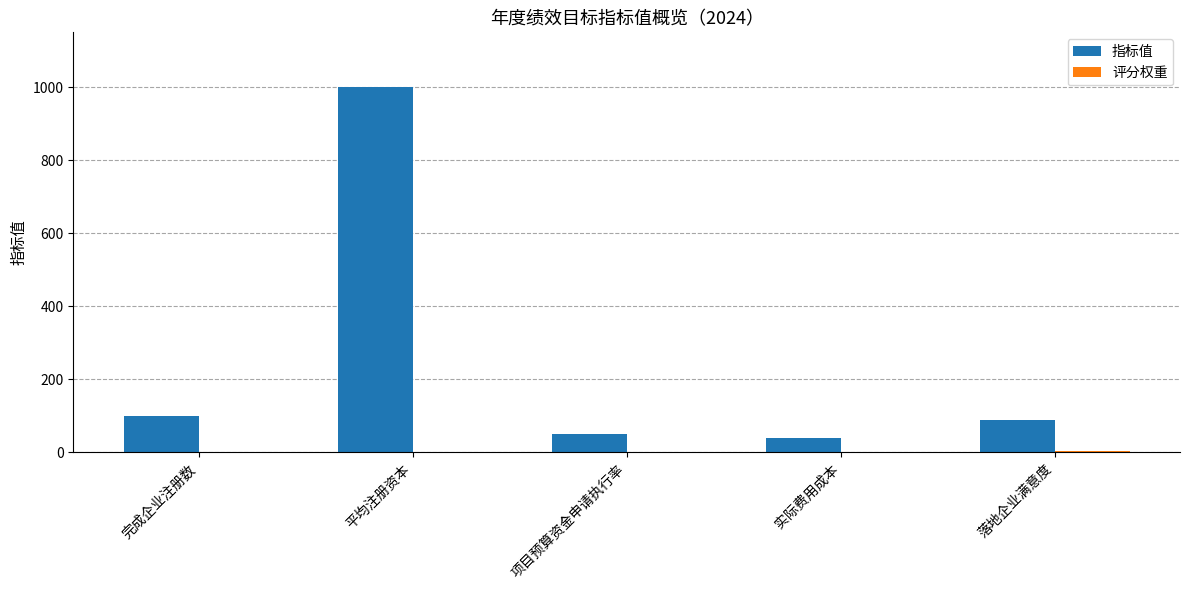

How many data points does each series have?

5